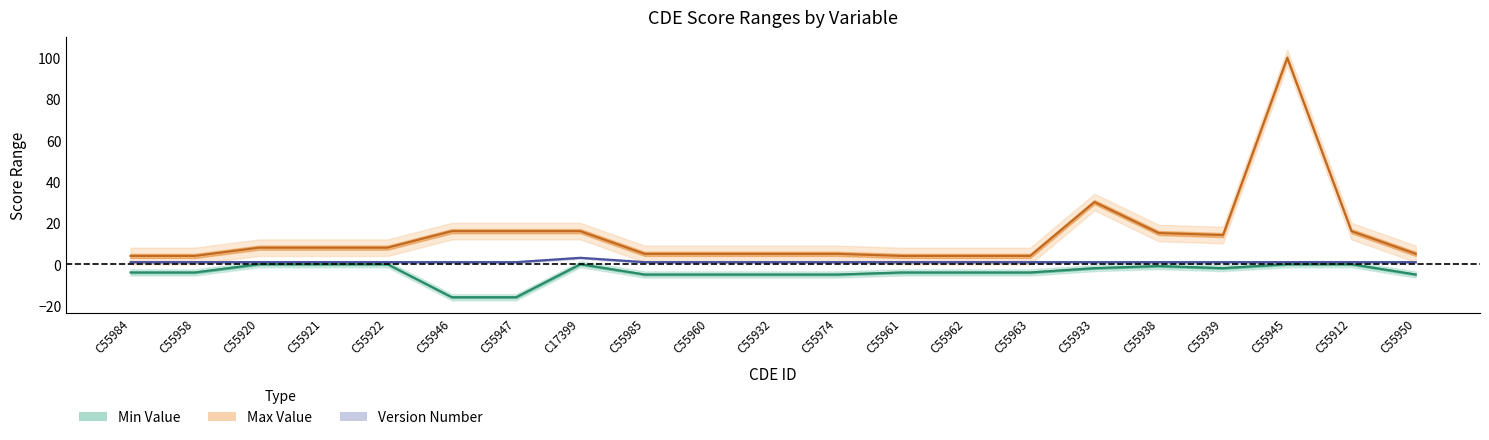

At which label is Version Number closest to 2?

C55984